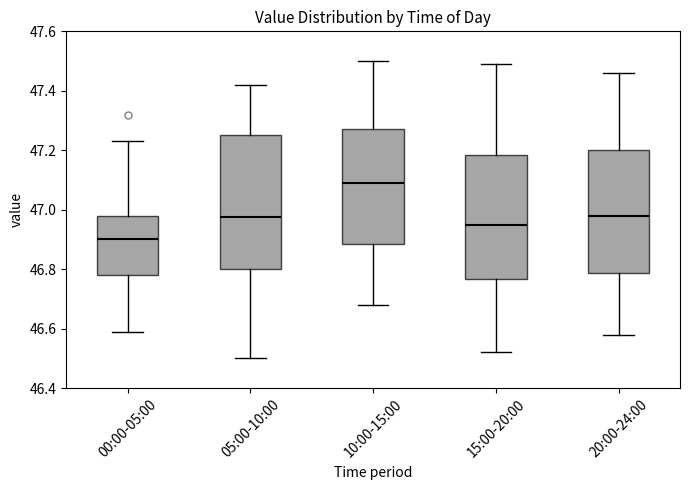

Reading left to right, read every box against the y-axis: the position of its median line, the range the box covers, and the ends of its whiskers. The values are not printed on the chart, so give them approximately, as read against the axis.

00:00-05:00: median 46.90, box 46.78 to 46.98, whiskers 46.60 to 47.24
05:00-10:00: median 46.98, box 46.80 to 47.26, whiskers 46.50 to 47.42
10:00-15:00: median 47.10, box 46.88 to 47.28, whiskers 46.68 to 47.50
15:00-20:00: median 46.96, box 46.76 to 47.18, whiskers 46.52 to 47.50
20:00-24:00: median 46.98, box 46.78 to 47.20, whiskers 46.58 to 47.46